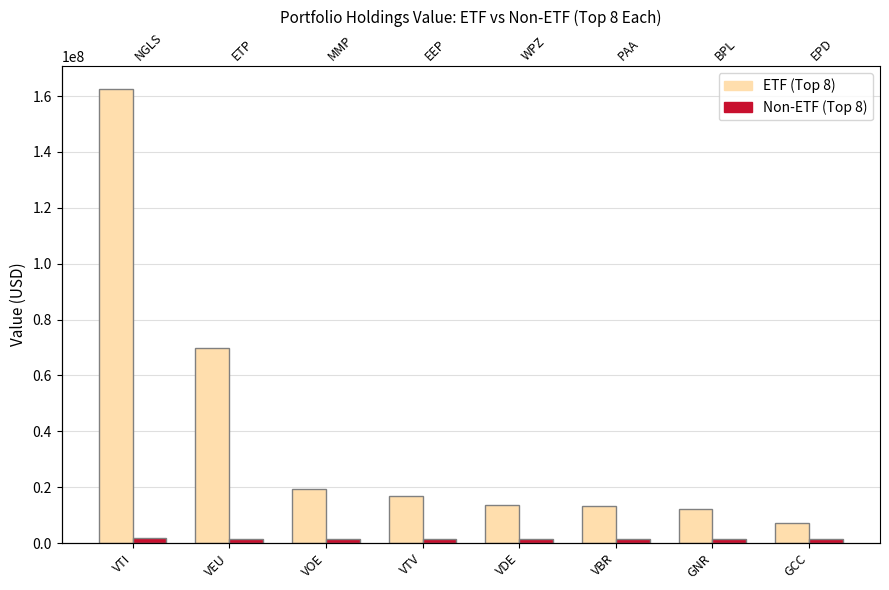

Which series changed the most between VTV and GNR?

ETF